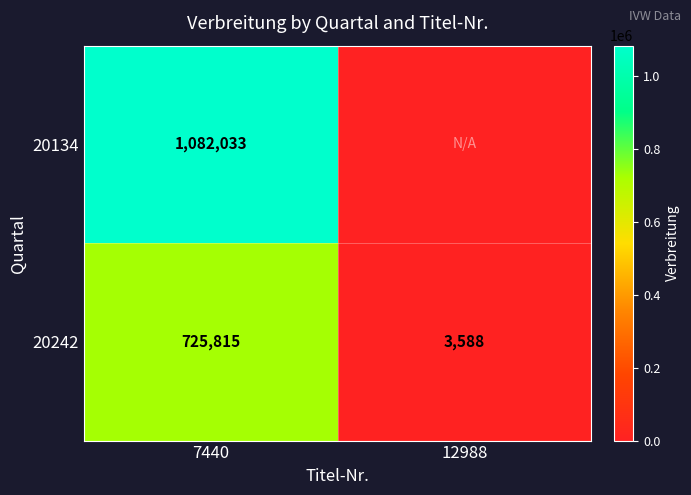

Is the value of 20242 at 12988 greater than the value of 20134 at 7440?

No